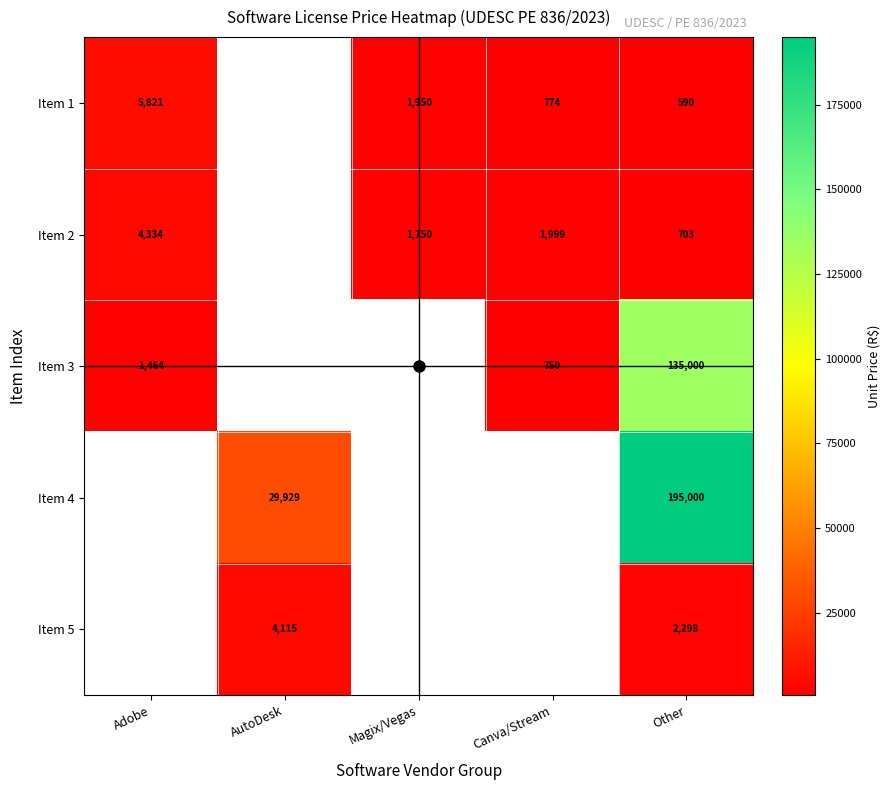

The Item 4 series shows 29929.2 at AutoDesk. True or false?

True